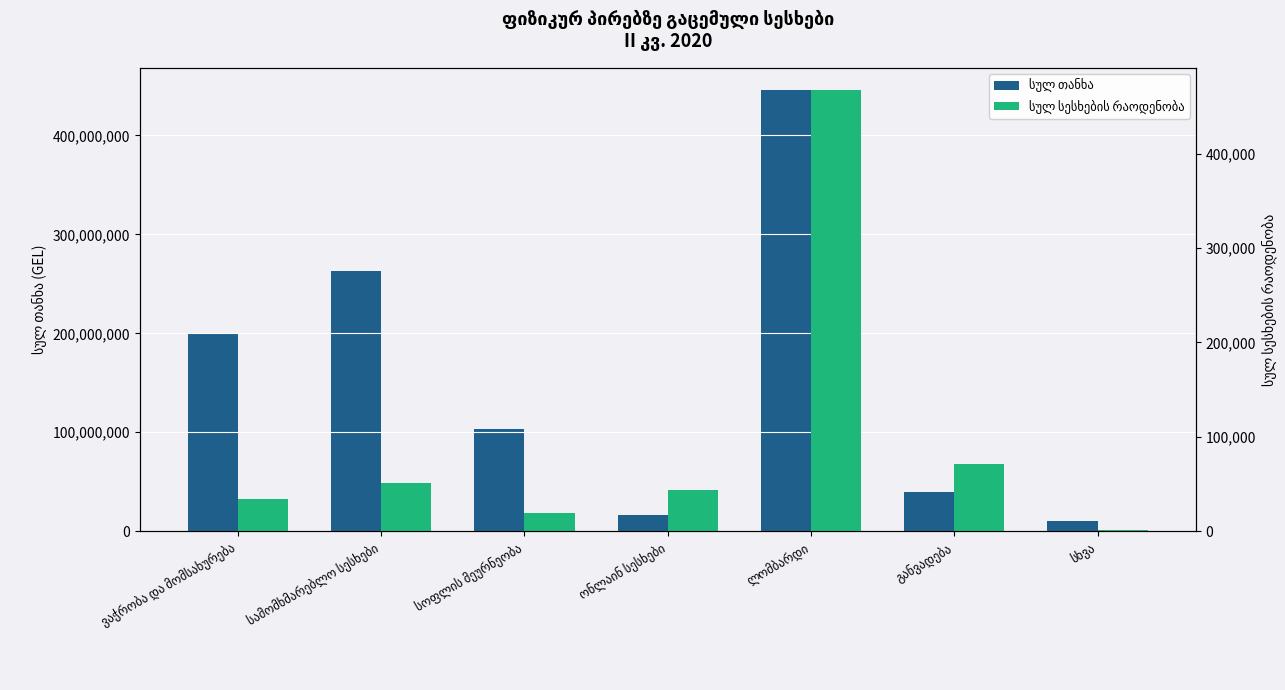

At which label is სულ სესხების რაოდენობა closest to 234154?

განვადება